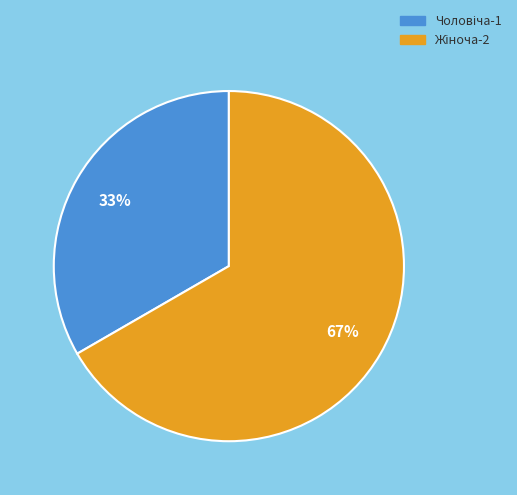

To the nearest percent, what is the average slice percentage?

50%